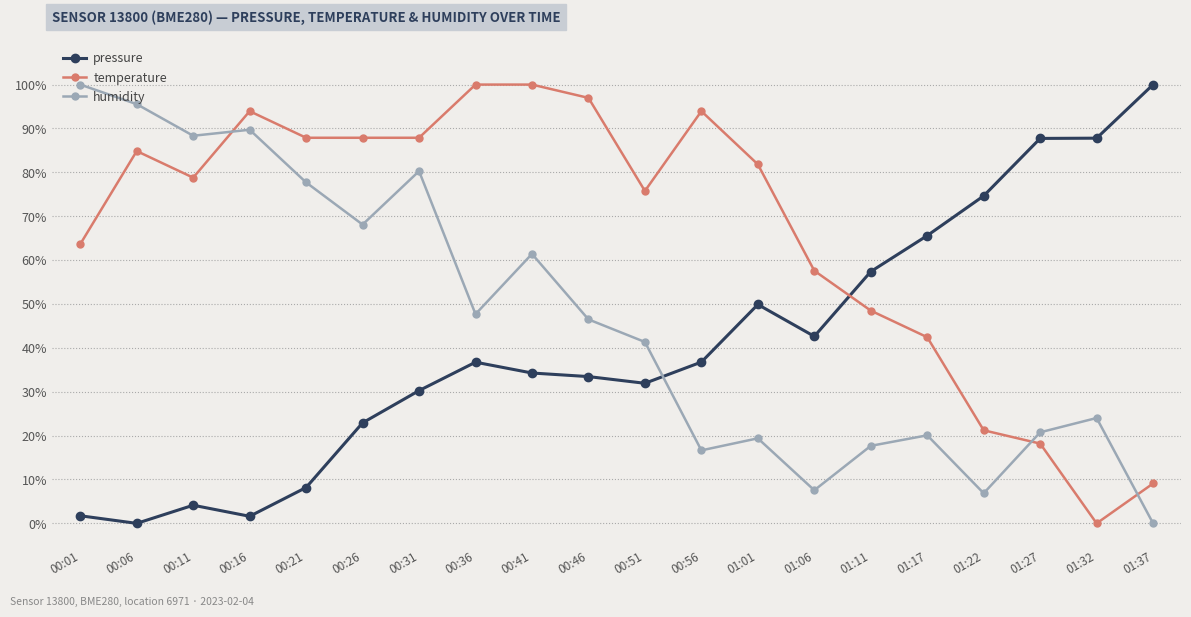

What is the maximum value shown in the chart?

100.0